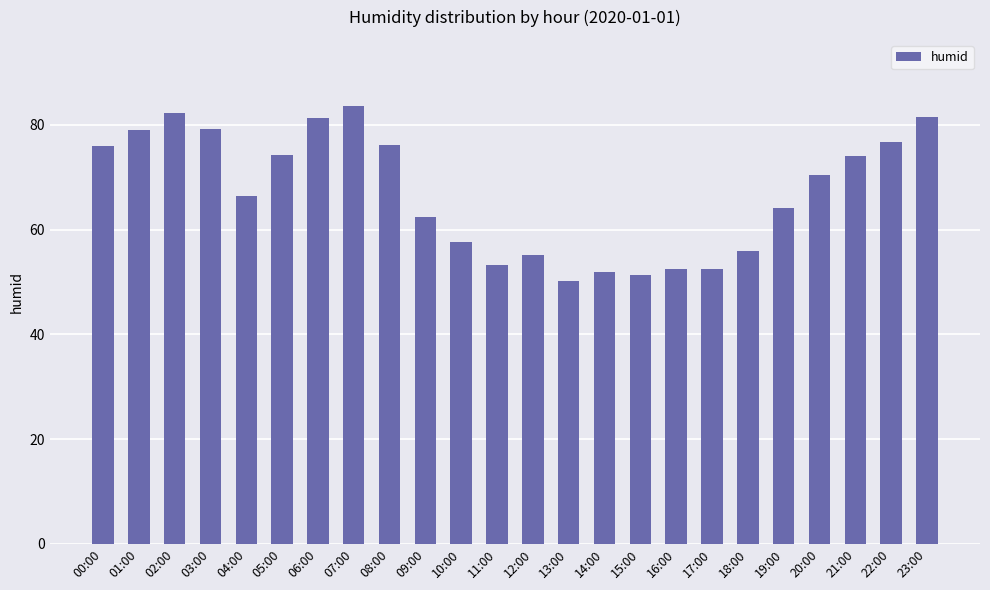

What is the sum of the values at 15:00 and 11:00?

104.7